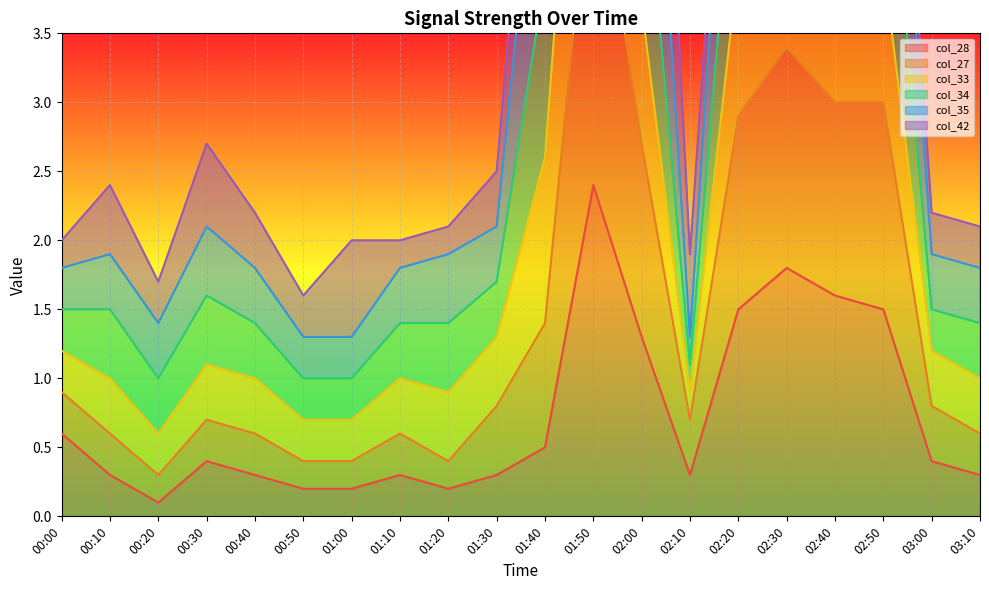

How many data points does each series have?

20